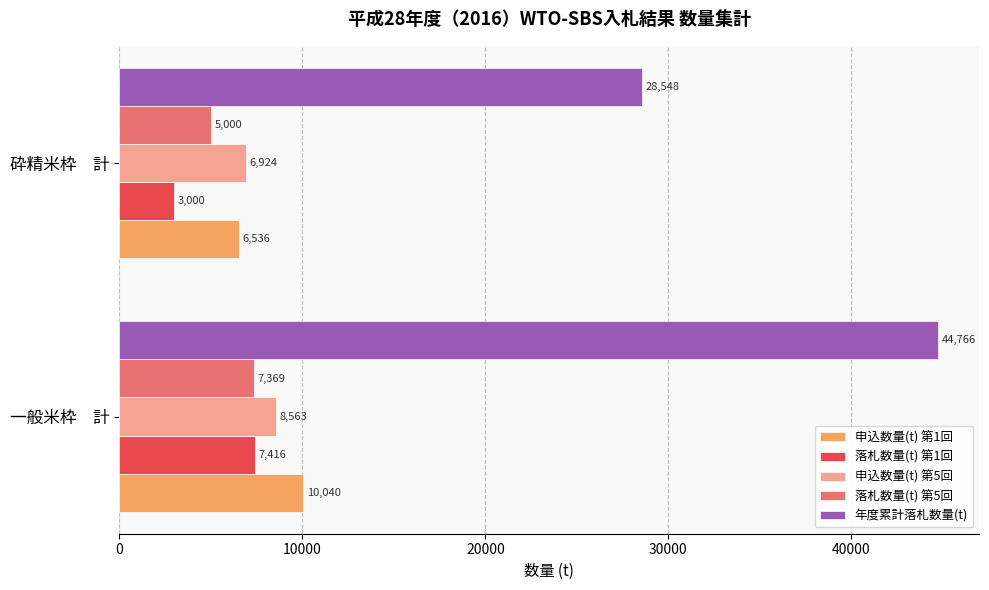

Rank the categories by 申込数量(t) 第5回 value from lowest to highest.

砕精米枠　計, 一般米枠　計